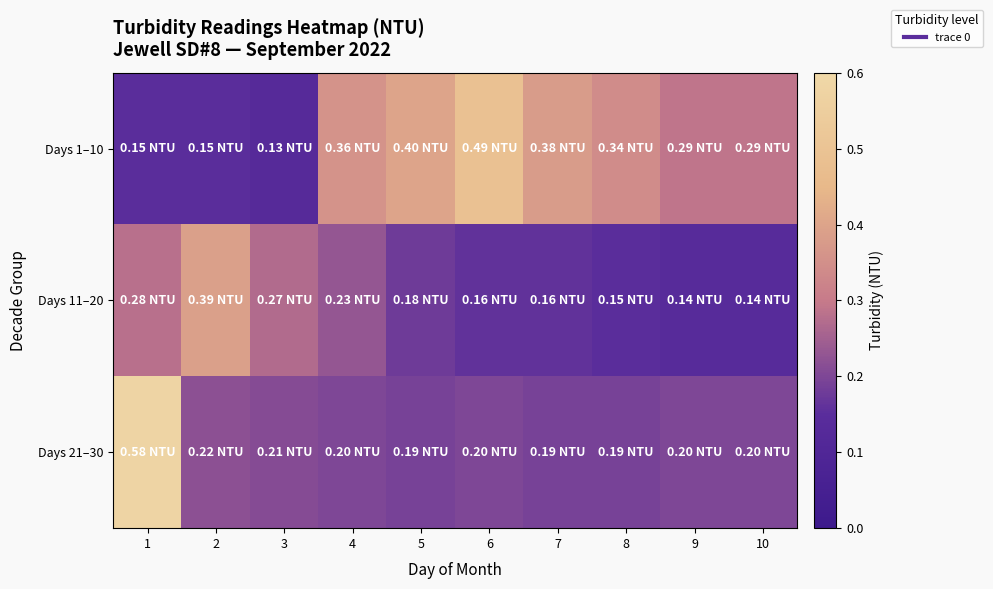

Reading left to right, transcribe all the data shown in this chart.

Days 1–10: 1=0.1	2=0.1	3=0.1	4=0.4	5=0.4	6=0.5	7=0.4	8=0.3	9=0.3	10=0.3
Days 11–20: 1=0.3	2=0.4	3=0.3	4=0.2	5=0.2	6=0.2	7=0.2	8=0.1	9=0.1	10=0.1
Days 21–30: 1=0.6	2=0.2	3=0.2	4=0.2	5=0.2	6=0.2	7=0.2	8=0.2	9=0.2	10=0.2